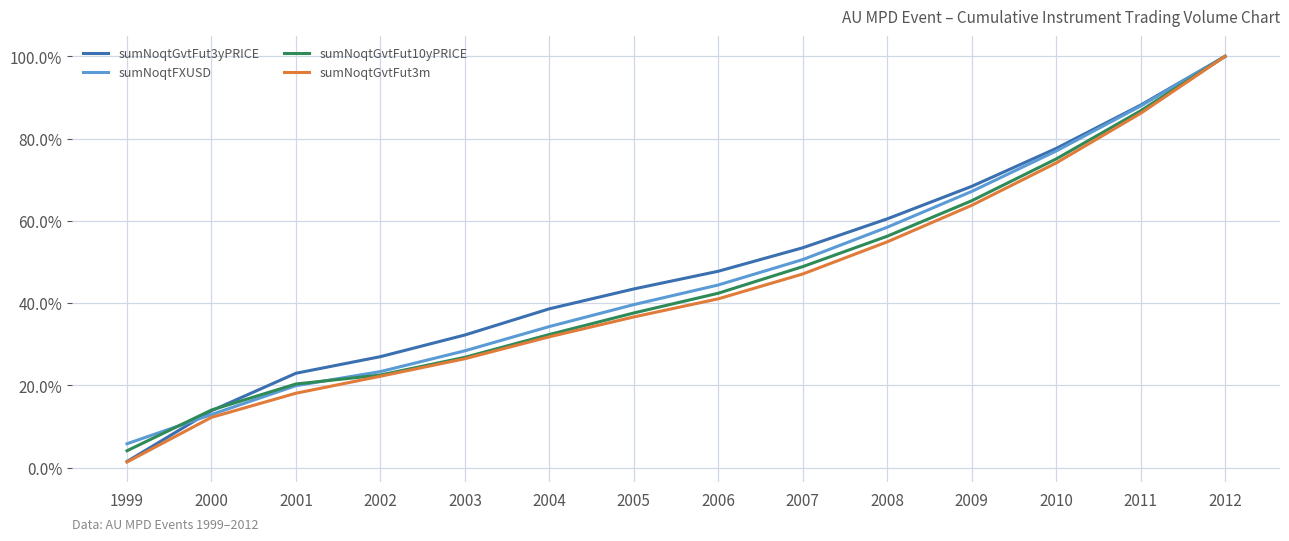

What are all the series names shown in the legend?

sumNoqtGvtFut3yPRICE, sumNoqtFXUSD, sumNoqtGvtFut10yPRICE, sumNoqtGvtFut3m